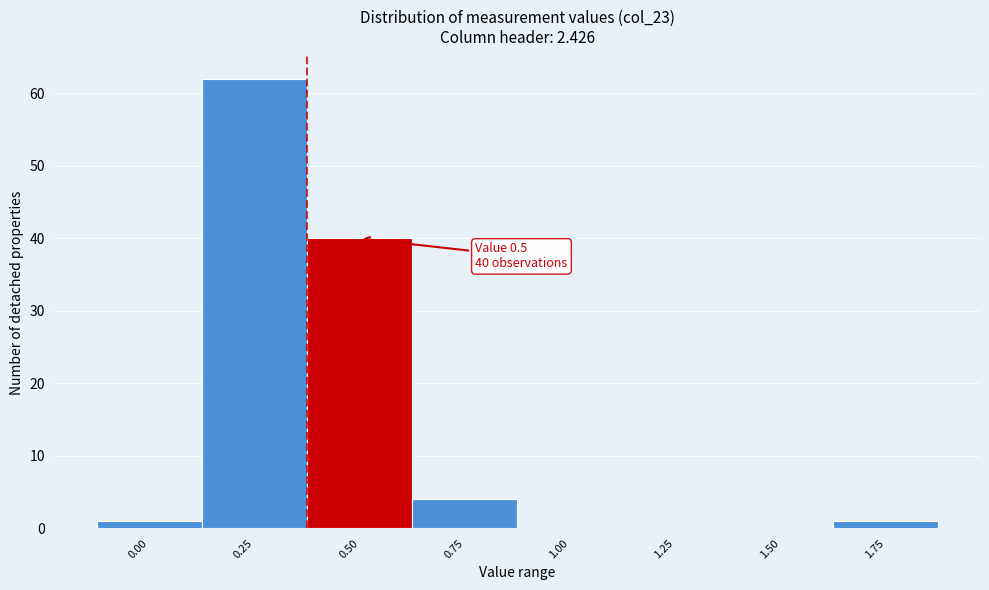

Reading left to right, list all the values displayed in this chart.

0.00=1	0.25=62	0.50=40	0.75=4	1.00=0	1.25=0	1.50=0	1.75=1